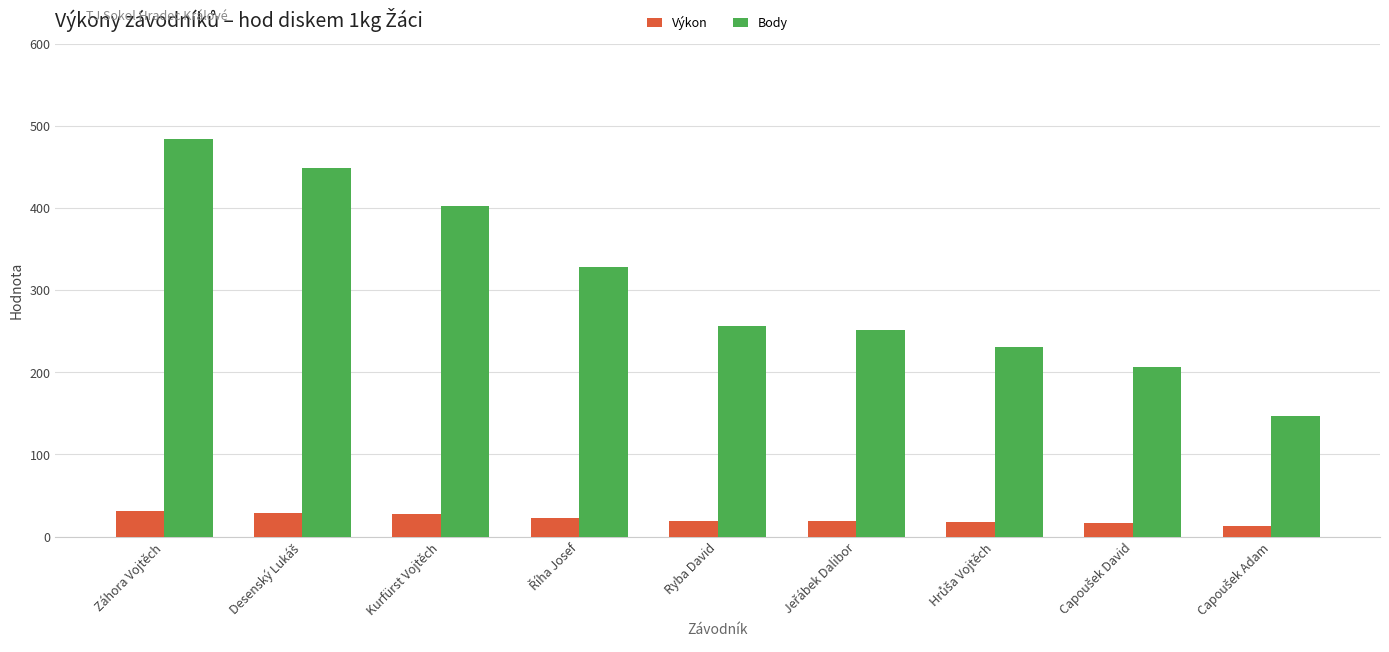

What are all the series names shown in the legend?

Výkon, Body